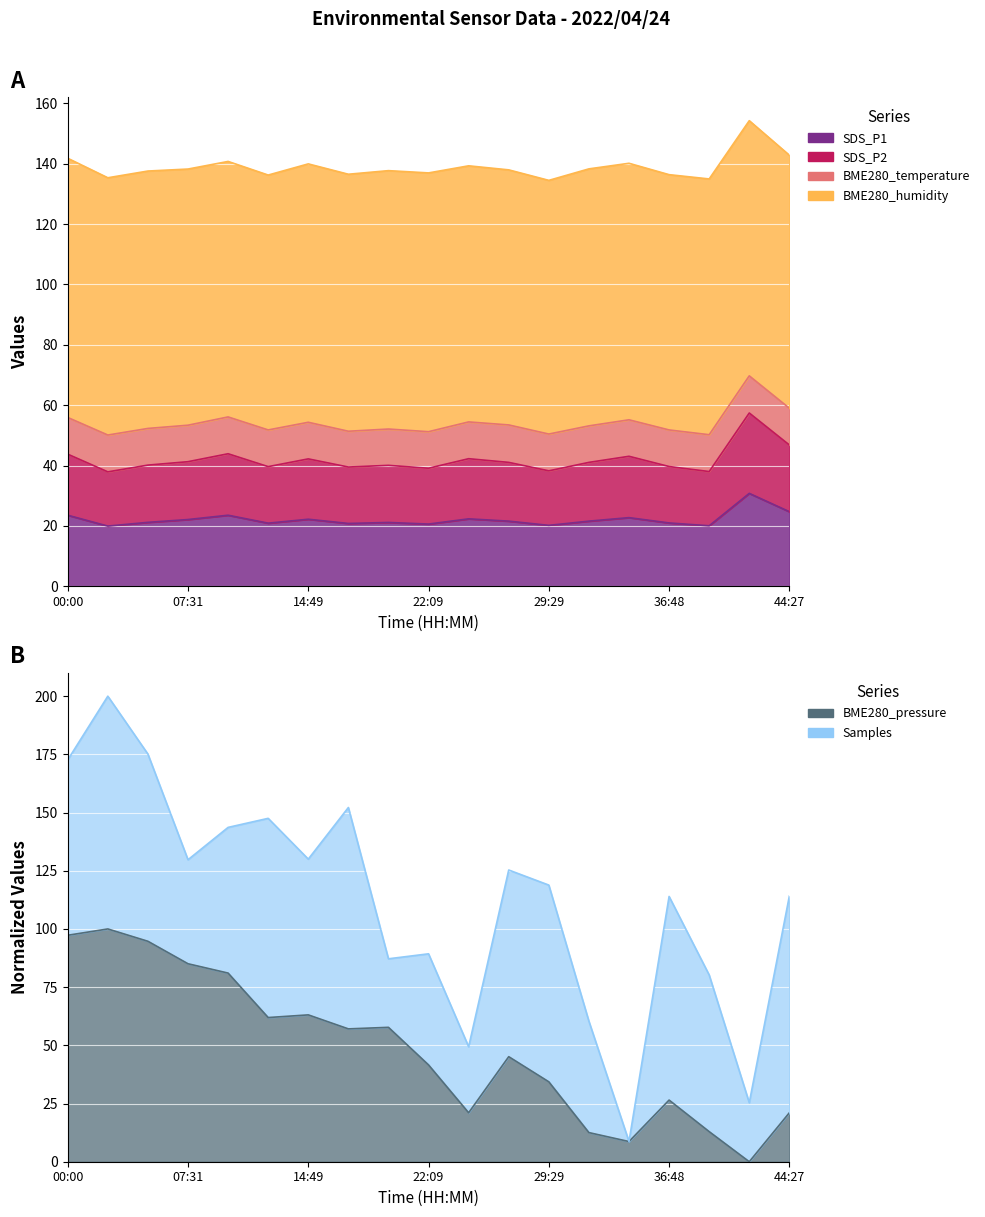

What is the sum of the SDS_P1 values at 39:14 and 09:57?

43.6